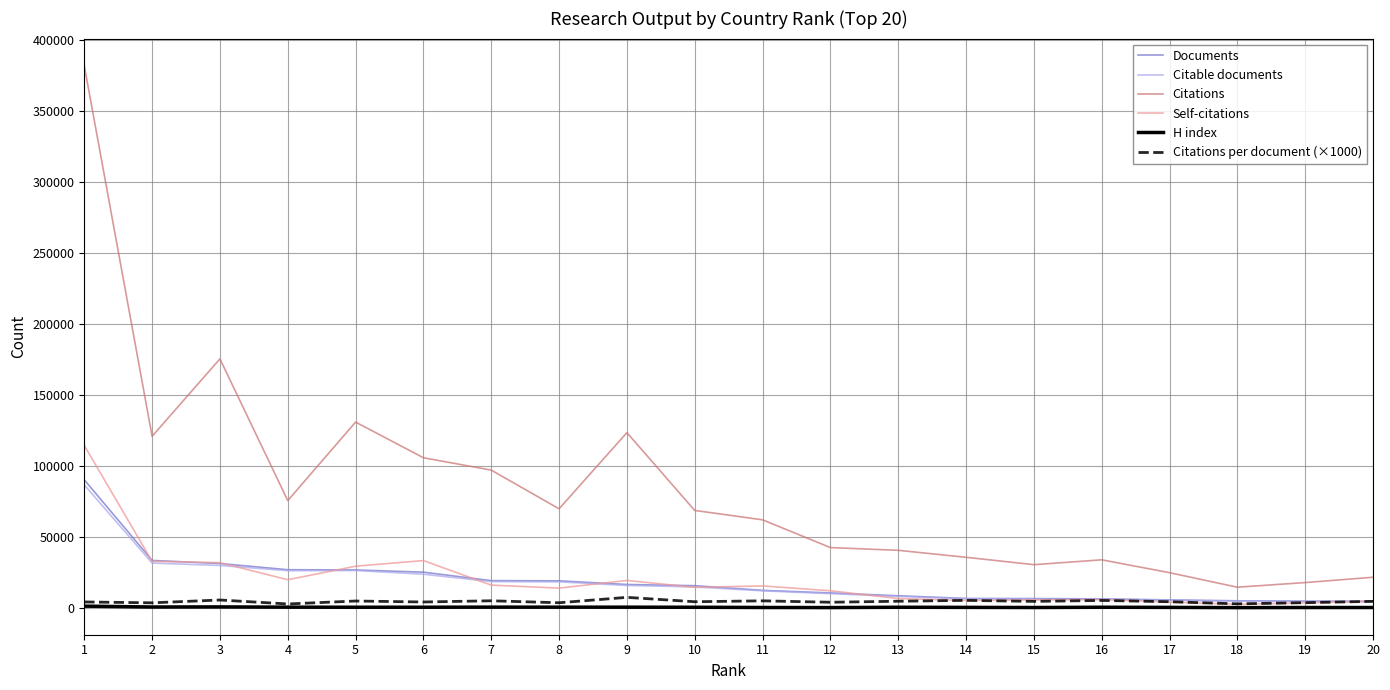

True or false: Self-citations and Citations cross at least once.

False